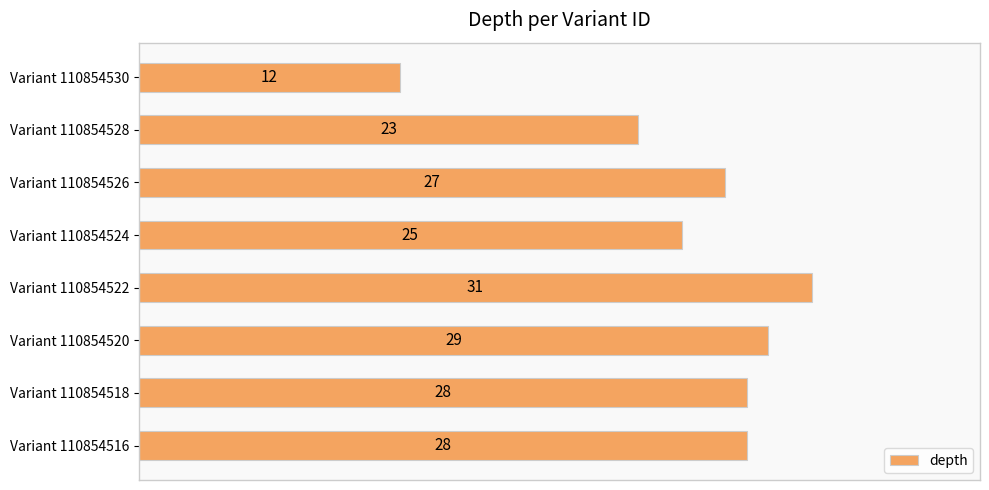

How many categories are shown in the chart?

8